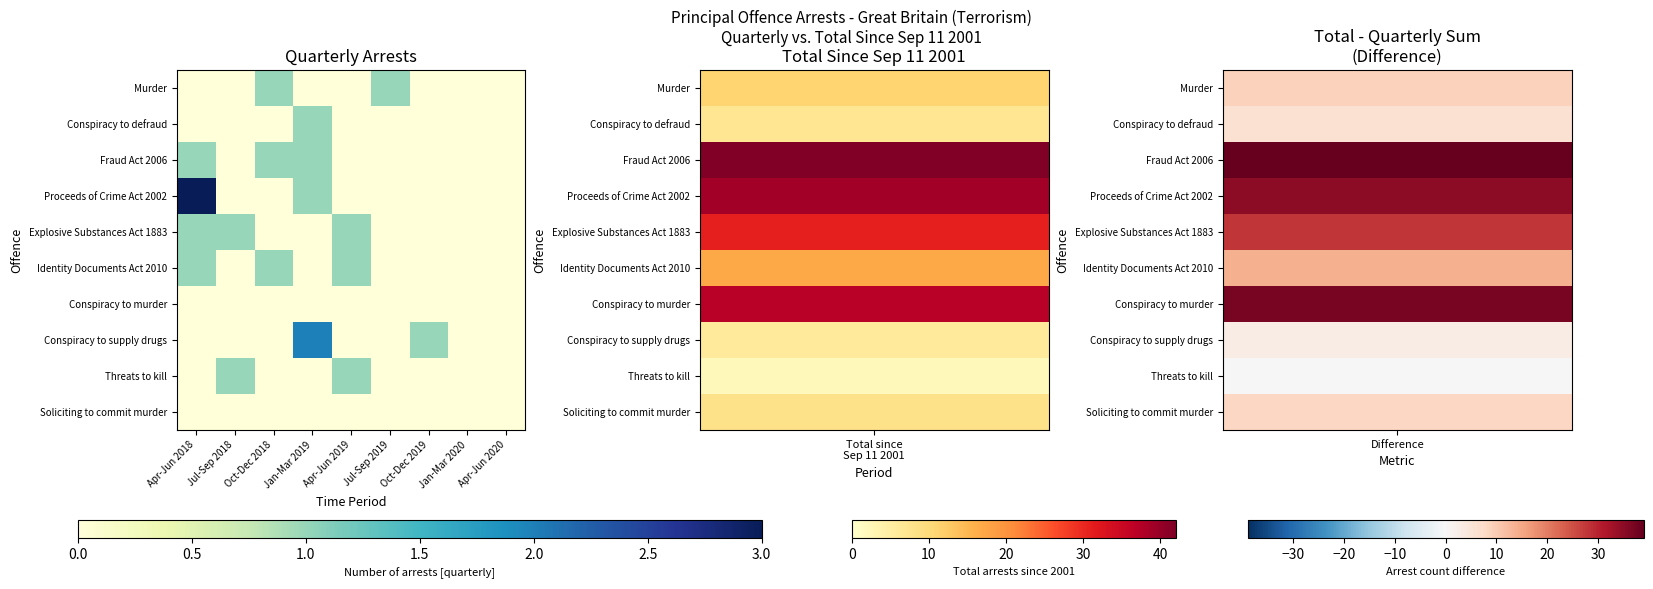

Rank the series at Apr-Jun 2019 from lowest to highest value.

Murder, Conspiracy to defraud, Fraud Act 2006, Proceeds of Crime Act 2002, Conspiracy to murder, Conspiracy to supply drugs, Soliciting to commit murder, Explosive Substances Act 1883, Identity Documents Act 2010, Threats to kill